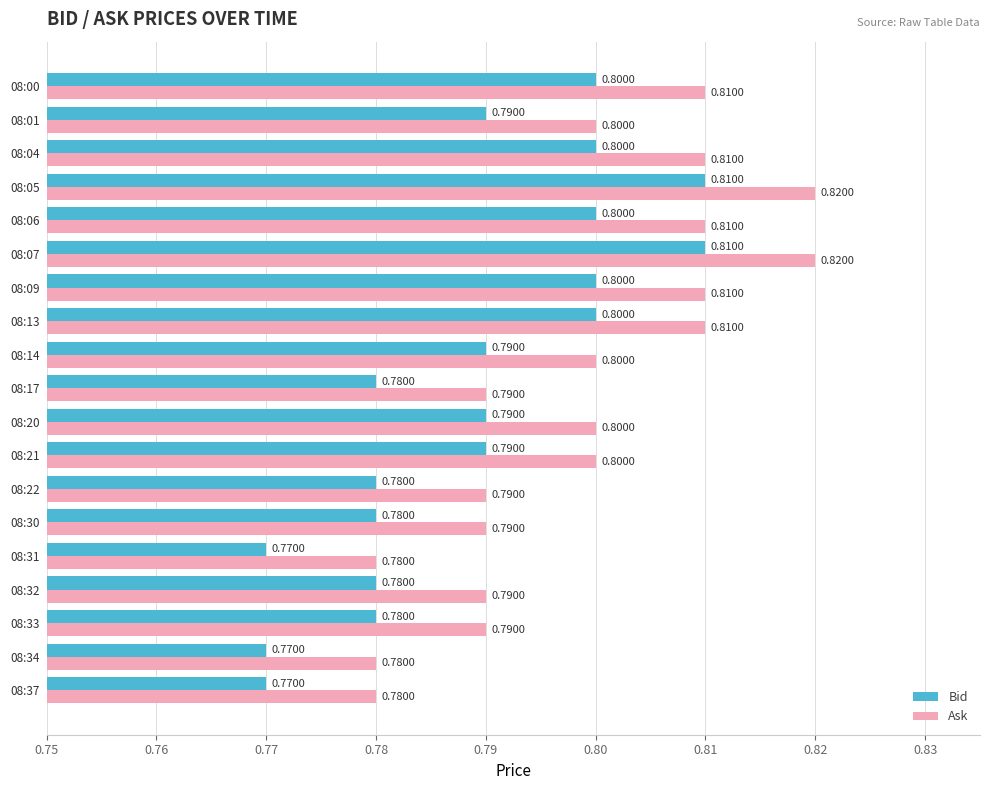

At how many categories does at least one series exceed 0?

19